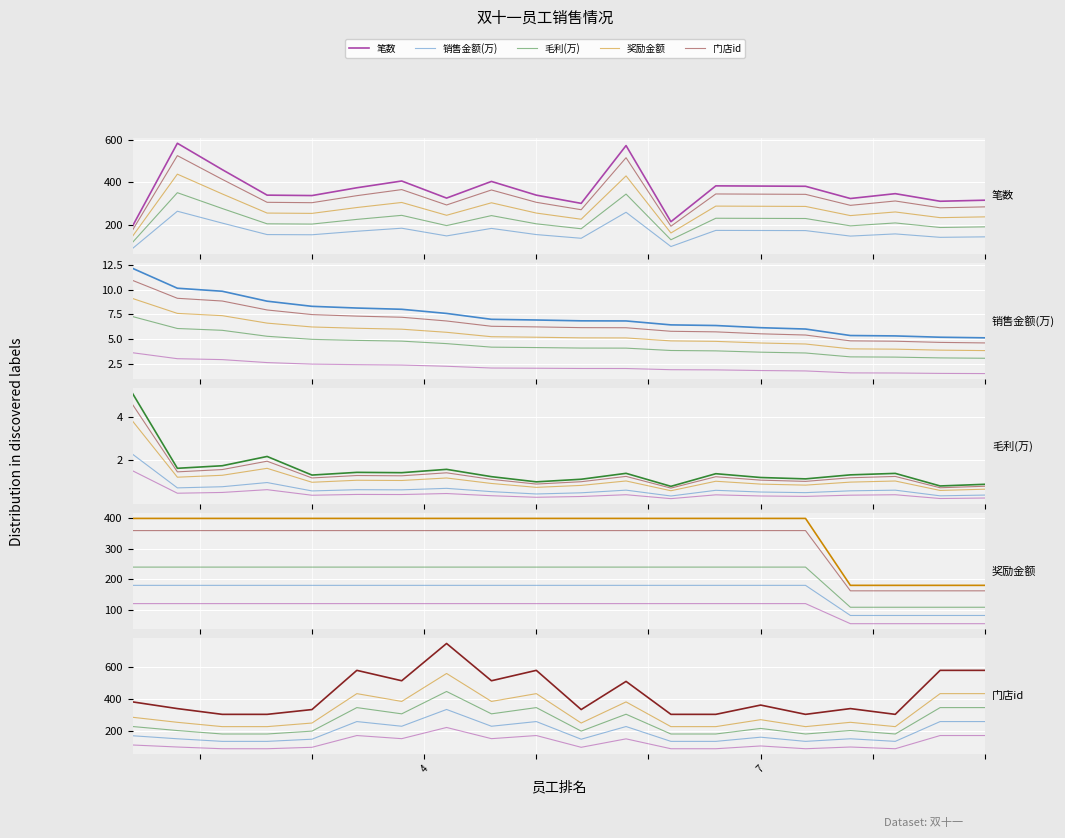

Is the value of 门店id at 7 greater than the value of 销售金额(万) at 9?

Yes